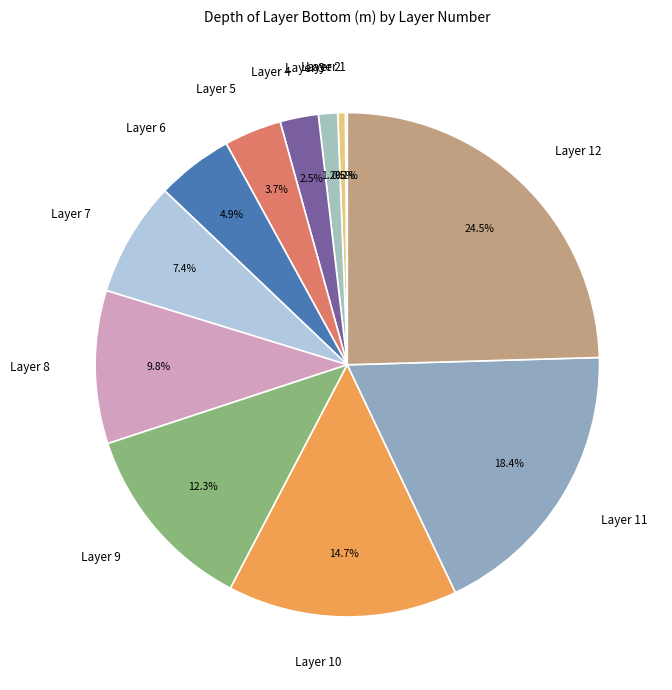

Does any single category account for the majority?

No